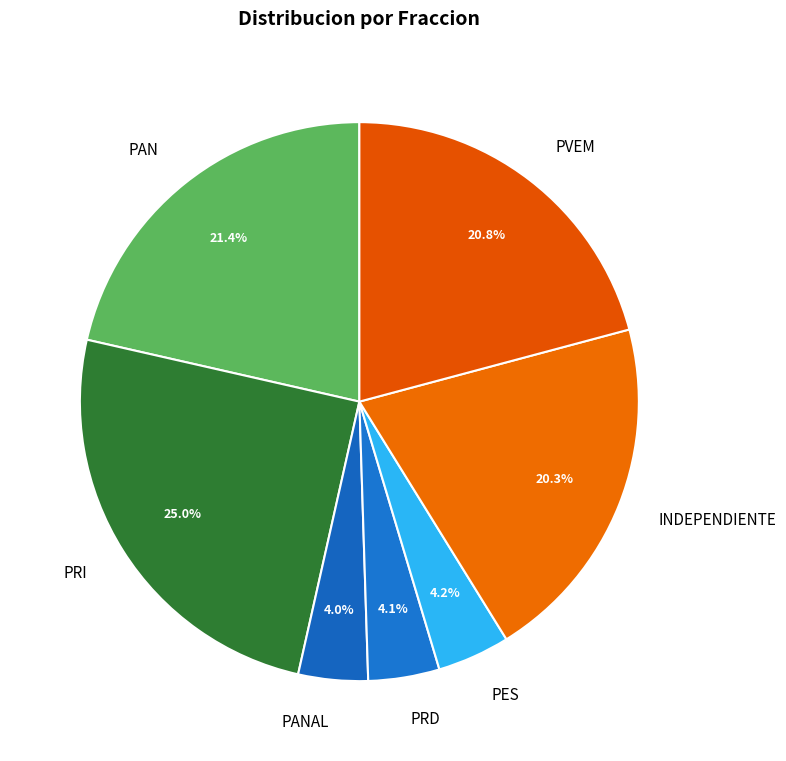

Count the number of slices in the pie.

7